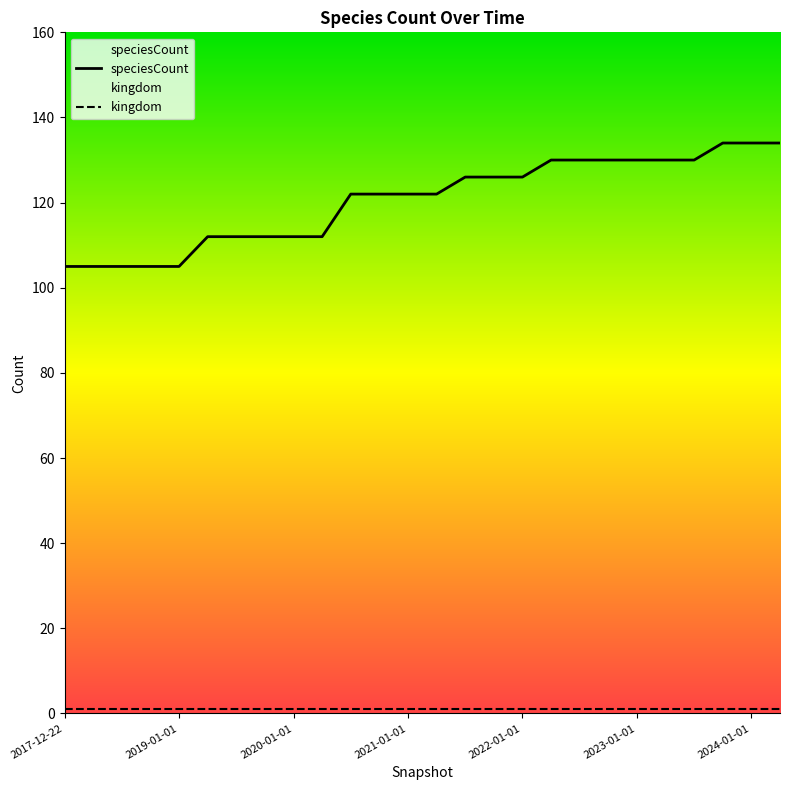

What are all the series names shown in the legend?

speciesCount, kingdom